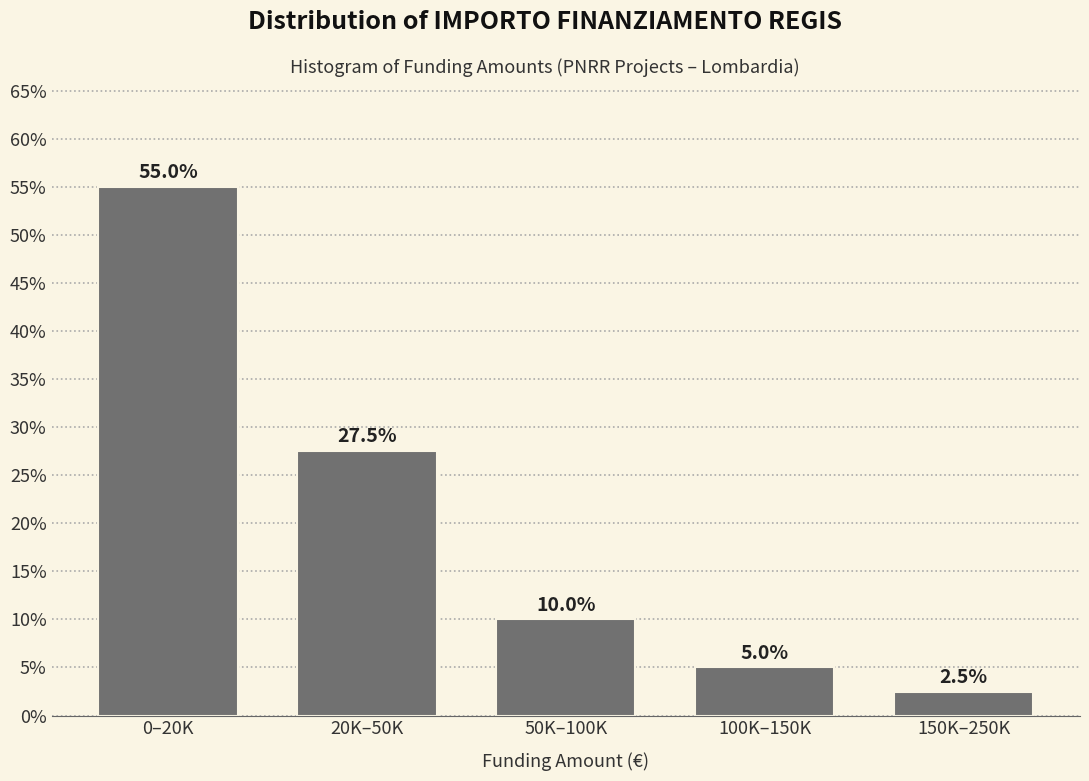

Reading left to right, transcribe all the data shown in this chart.

55.0	27.5	10.0	5.0	2.5